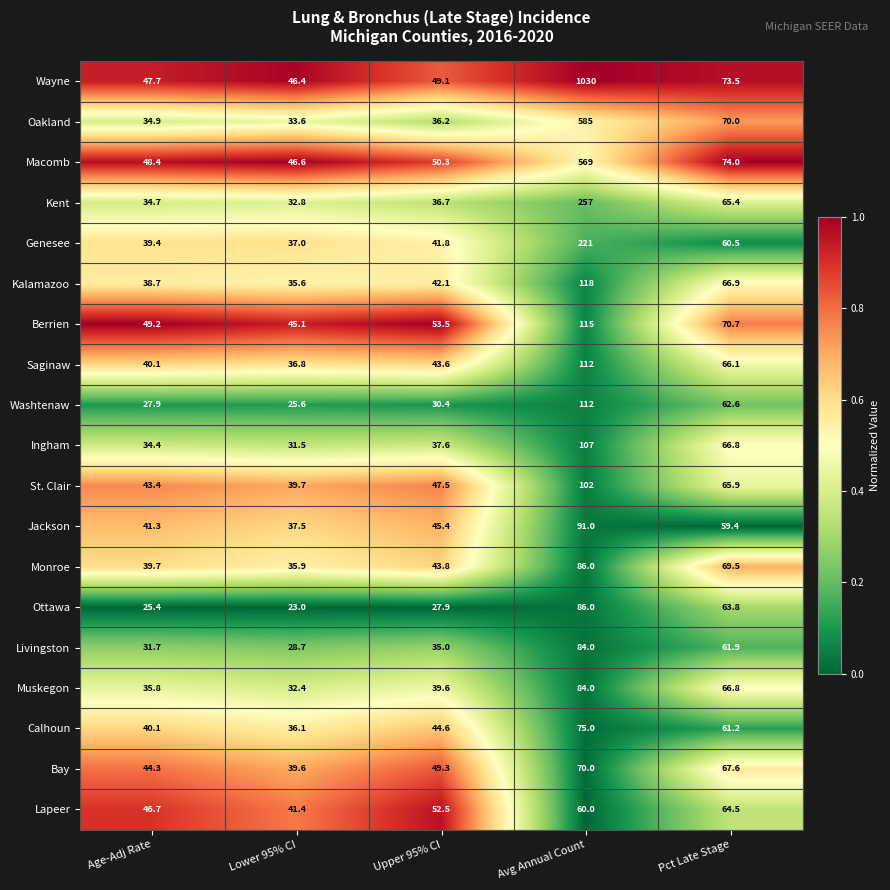

Which series has the widest spread of values?

Wayne